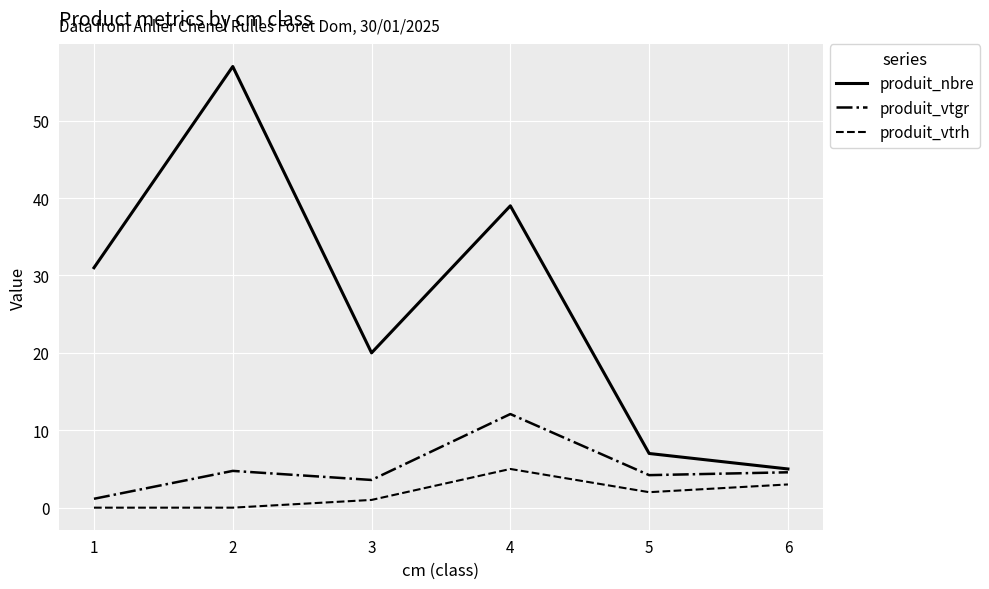

At how many categories does at least one series exceed 42?

1